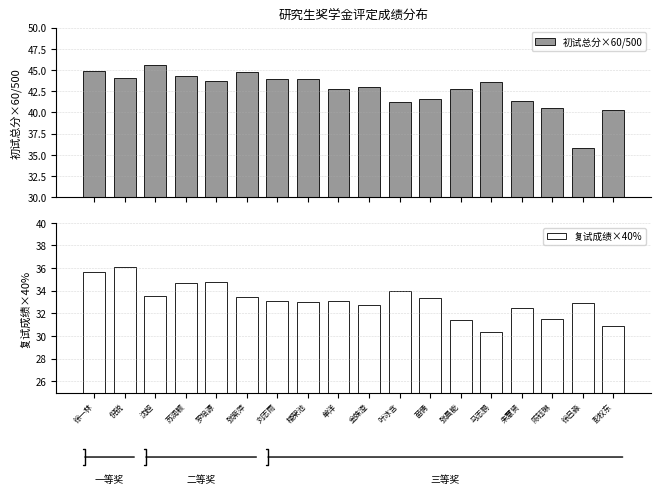

What is the maximum value for 初试总分×60/500?

45.6